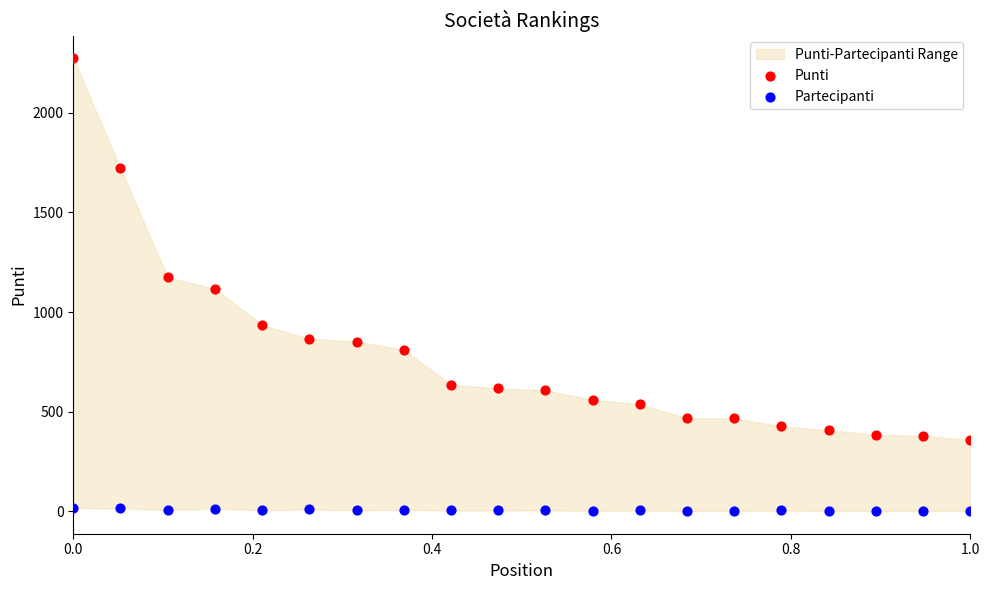

Which series contains the highest Y value?

Punti